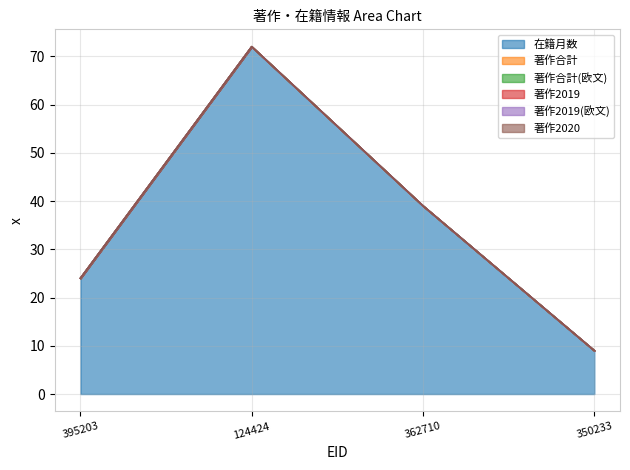

True or false: 著作2020 has more than 1 points higher than both neighbors.

False